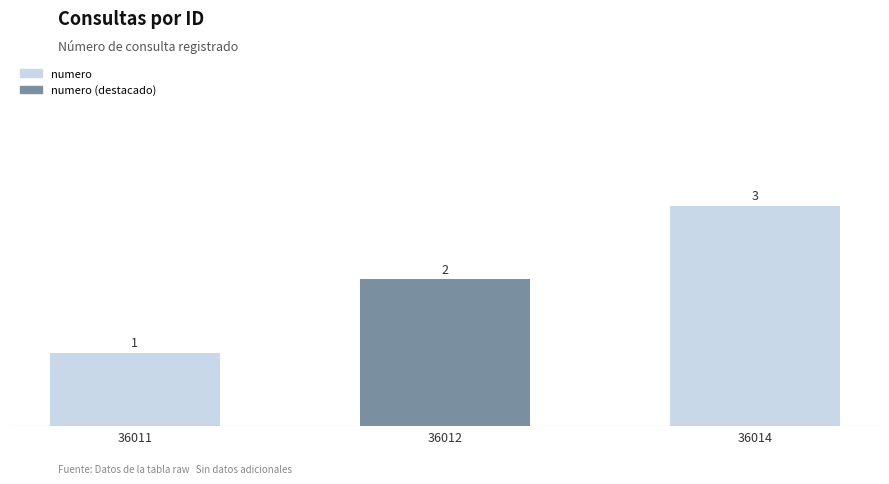

Reading left to right, extract all data points from this chart.

1	2	3